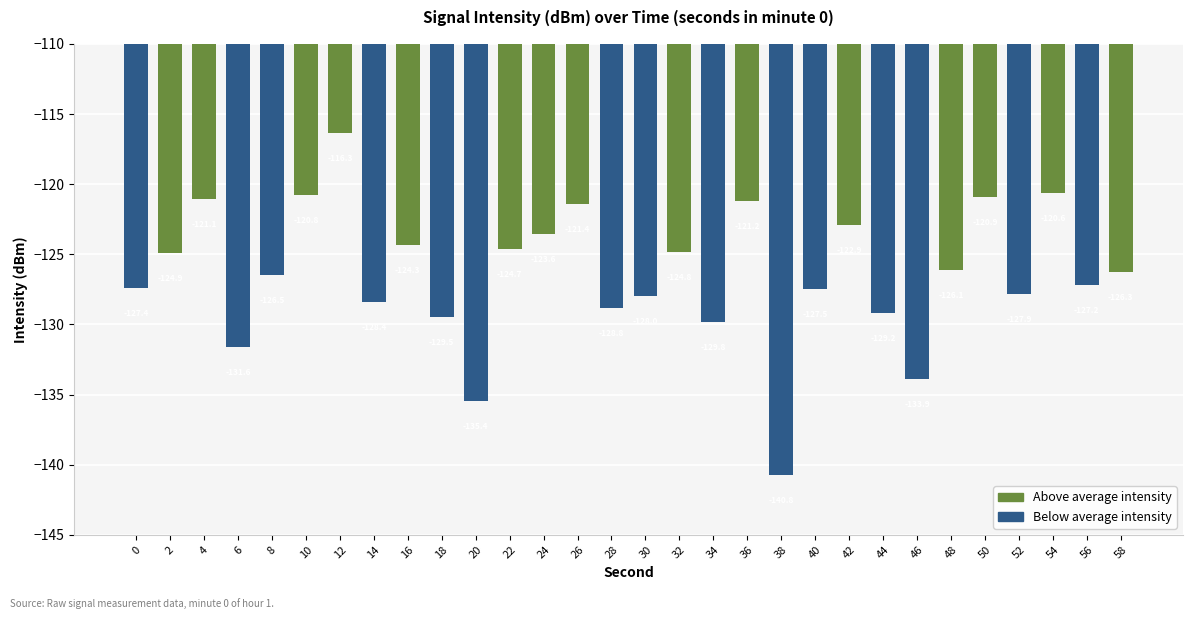

How many data points are less than -126?

17